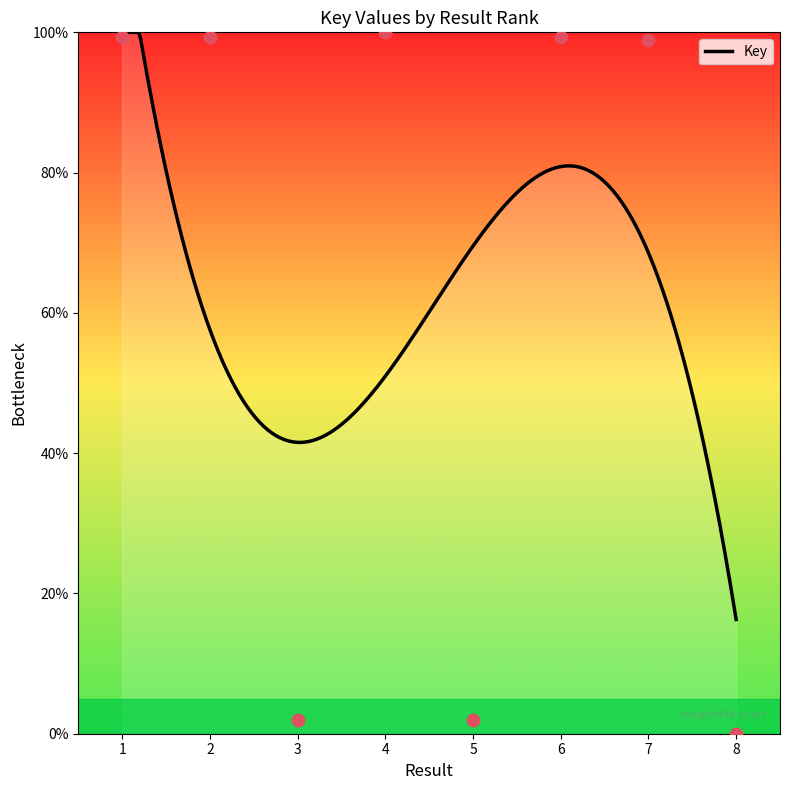

Between 7 and 8, which is larger?

7